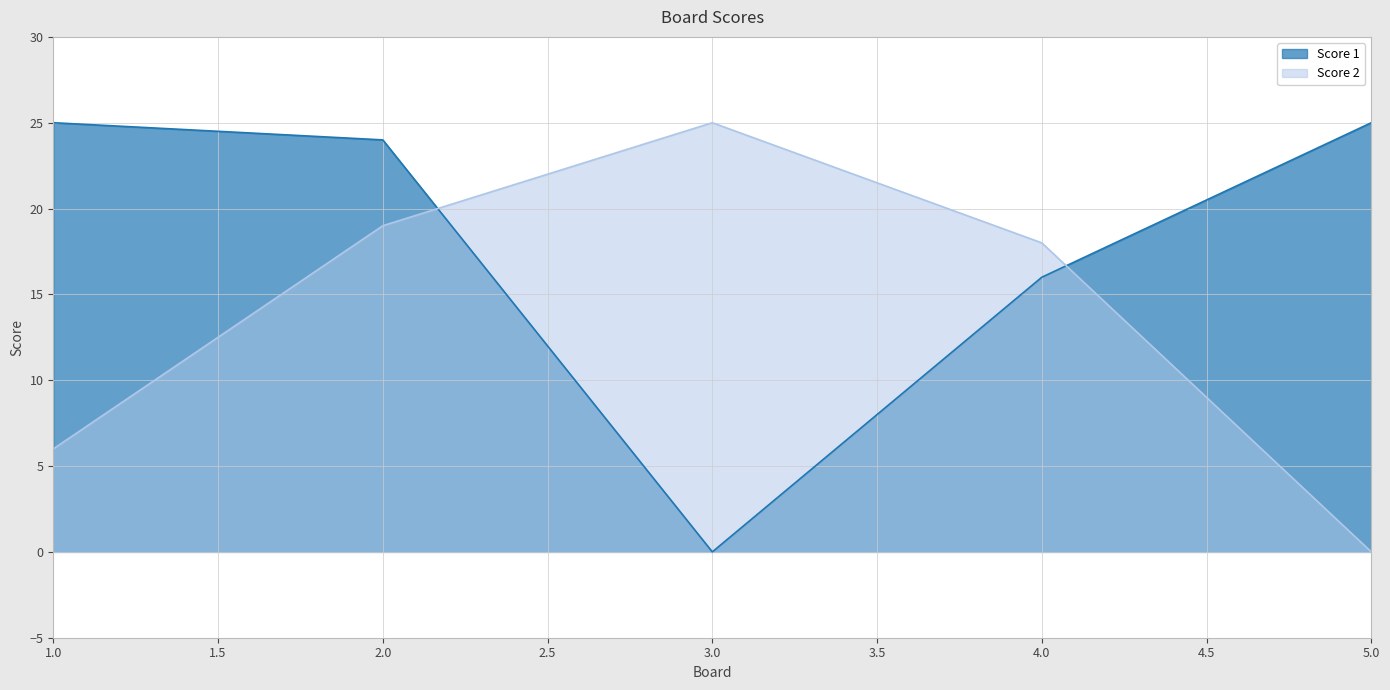

The Score 1 series shows 37 at 5.0. True or false?

False